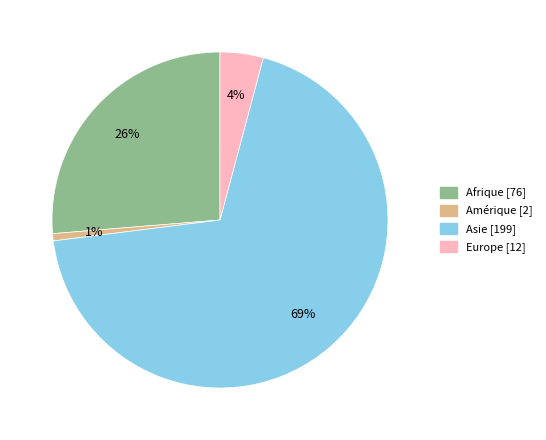

Rank the categories by value from lowest to highest.

Amérique, Europe, Afrique, Asie